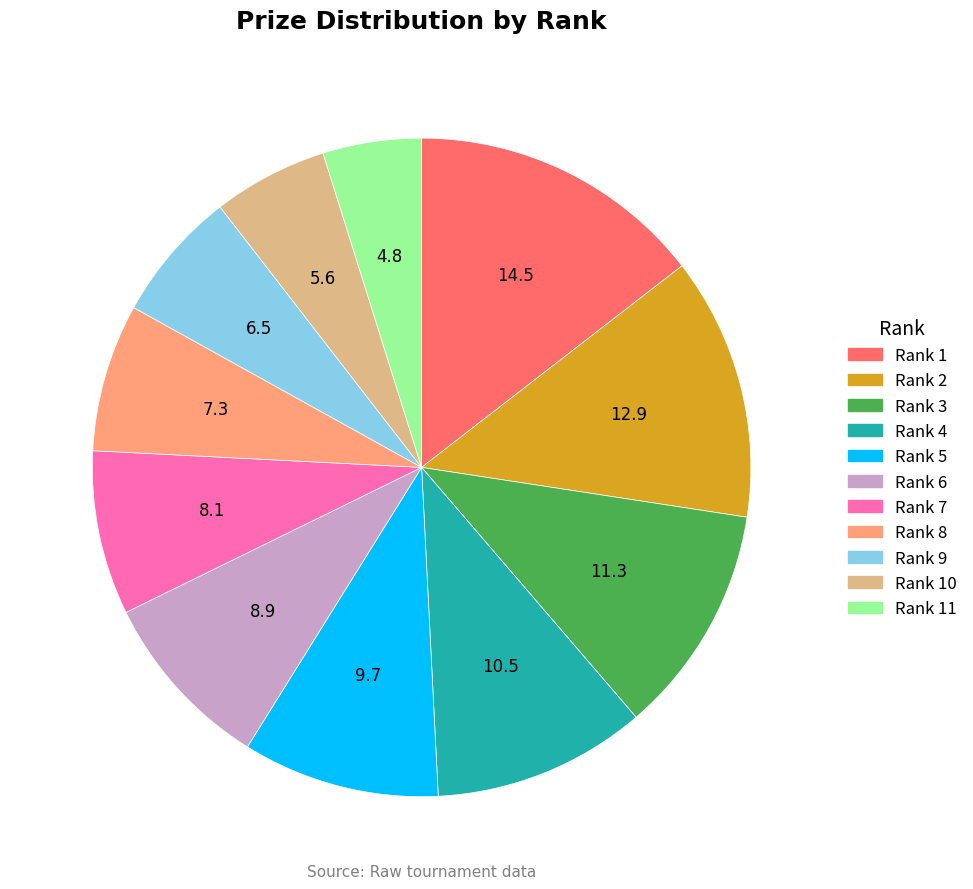

Is there a majority slice in this chart?

No